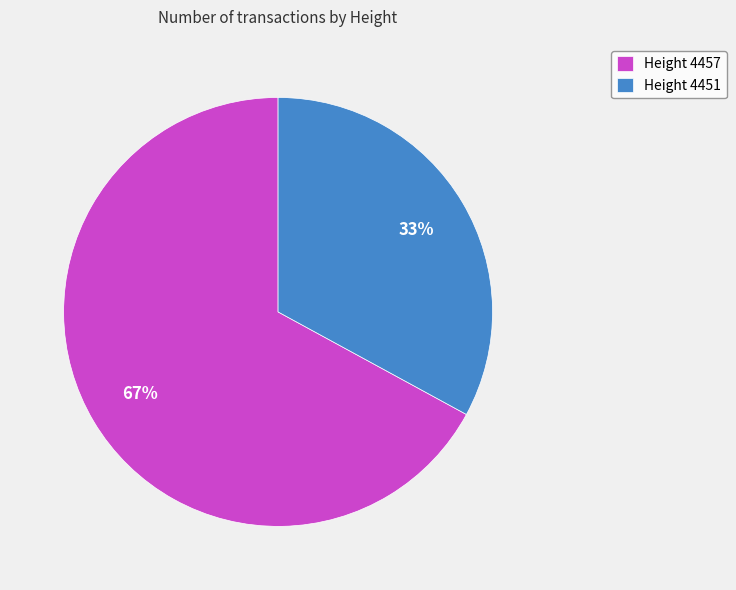

How many slices are in this pie chart?

2